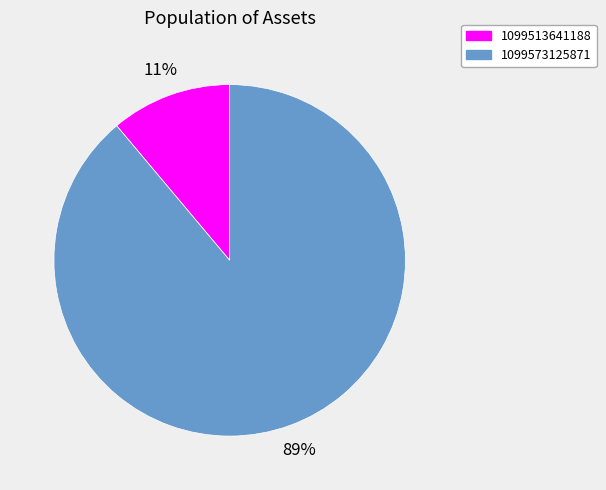

Is the sum of 1099573125871 and 1099513641188 greater than half?

Yes